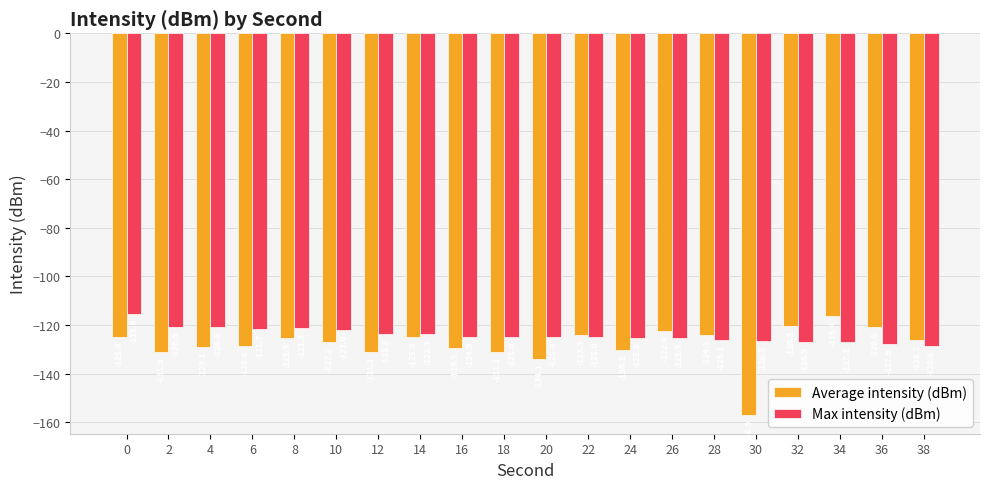

What is the difference between the Max intensity (dBm) values at 28 and 32?

0.8